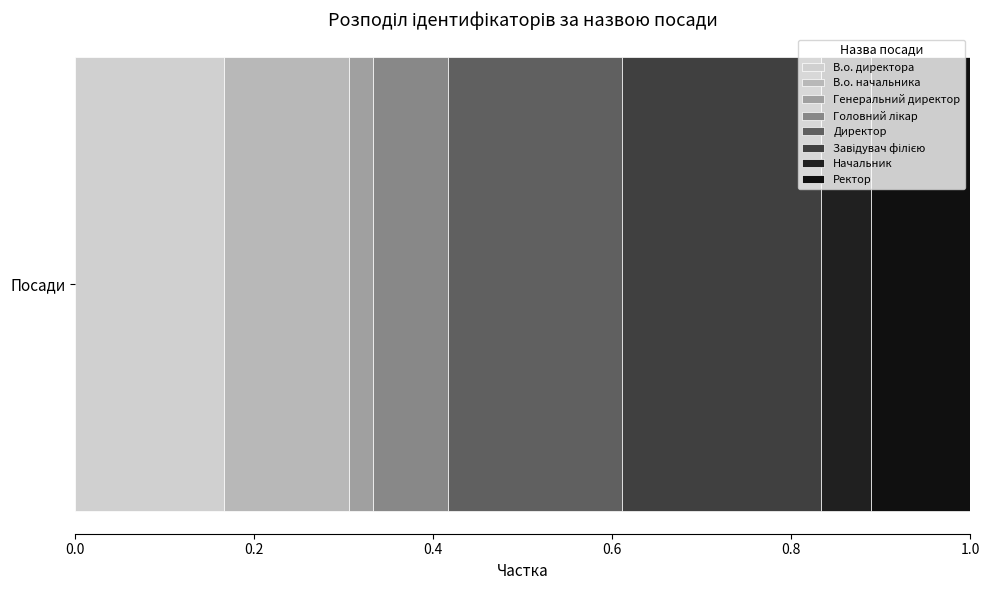

What position from the right is Головний лікар?

5